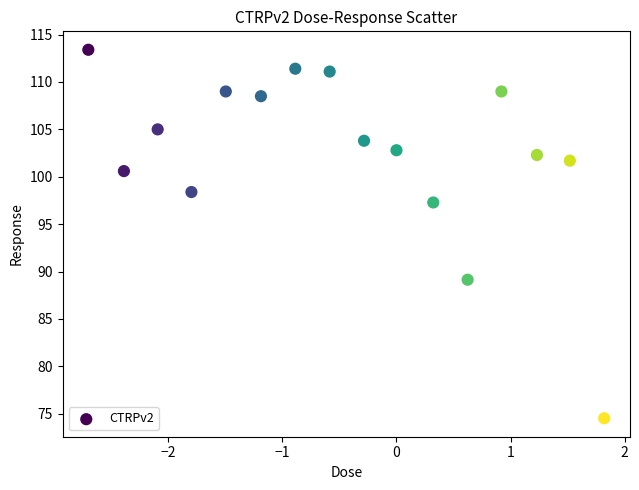

What Y value in the scatter plot is closest to 93?

89.1